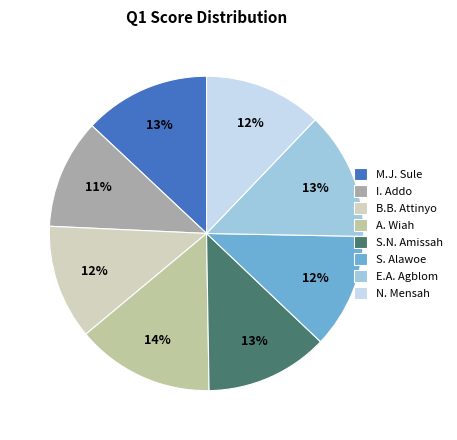

Does any single category account for the majority?

No